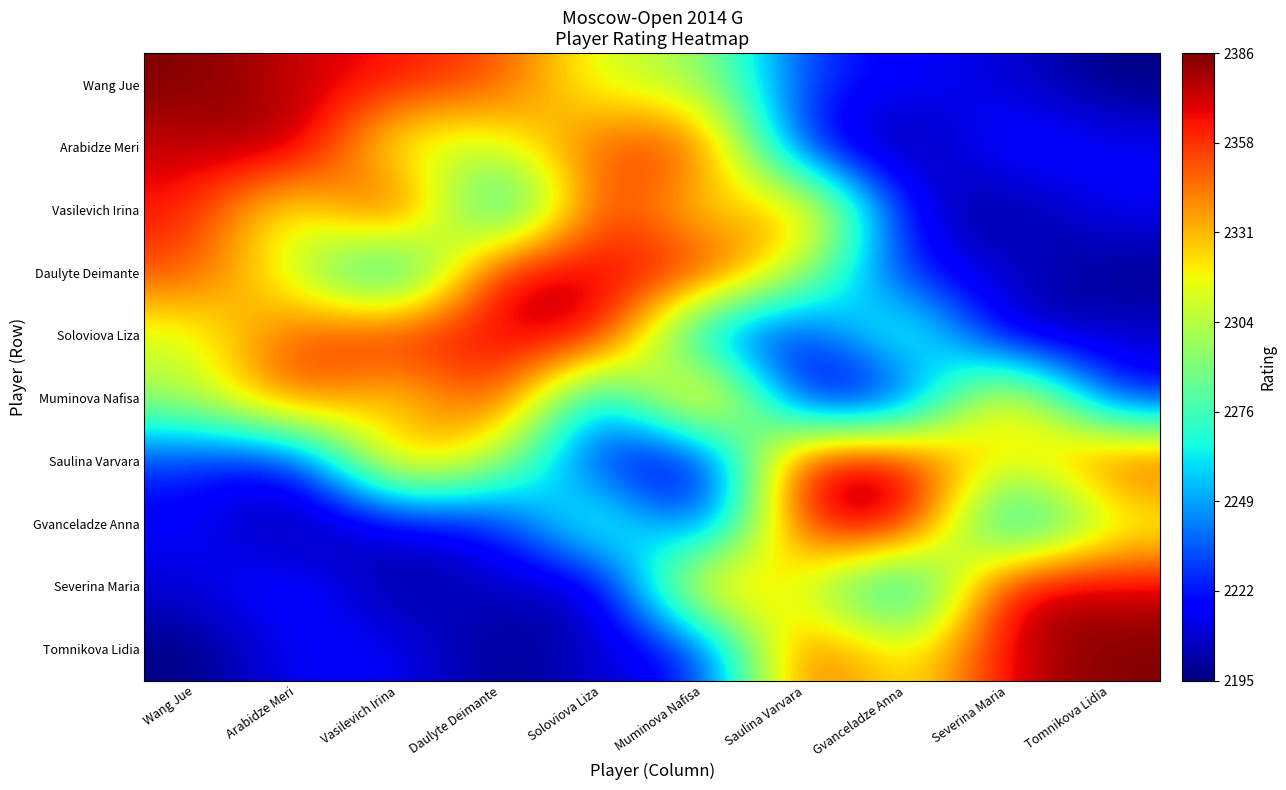

What is the maximum value shown in the chart?

2386